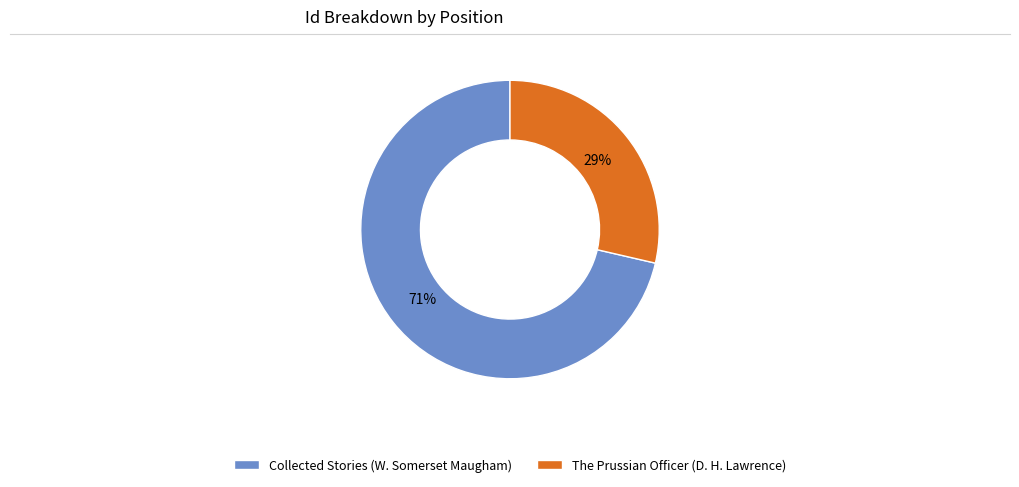

Which slice represents more than half of the pie?

Collected Stories (W. Somerset Maugham)